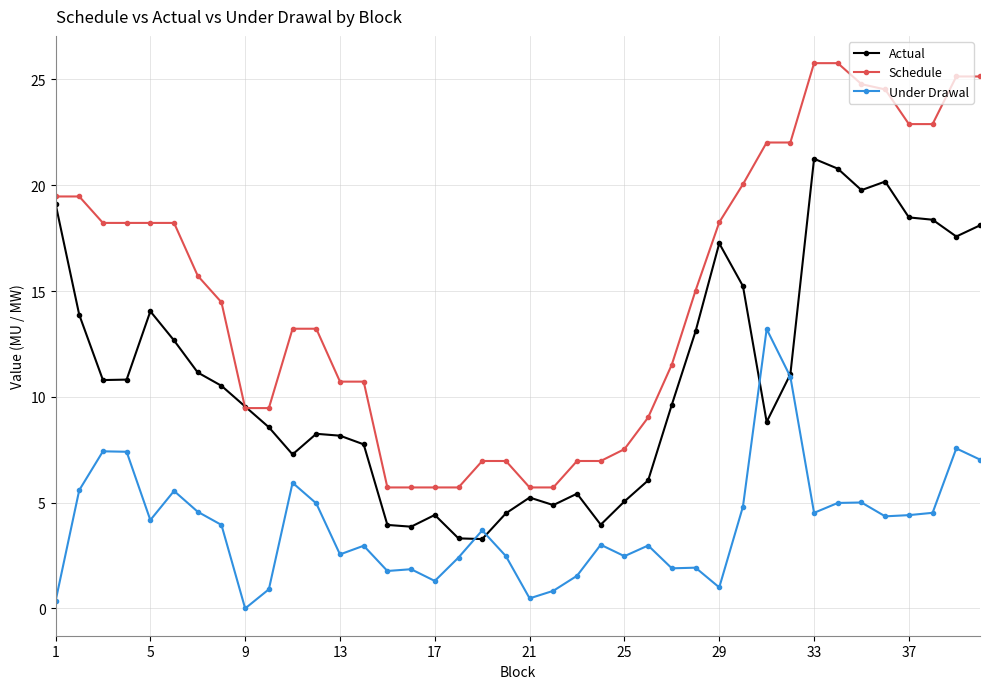

What is the maximum value for Under Drawal?

13.2